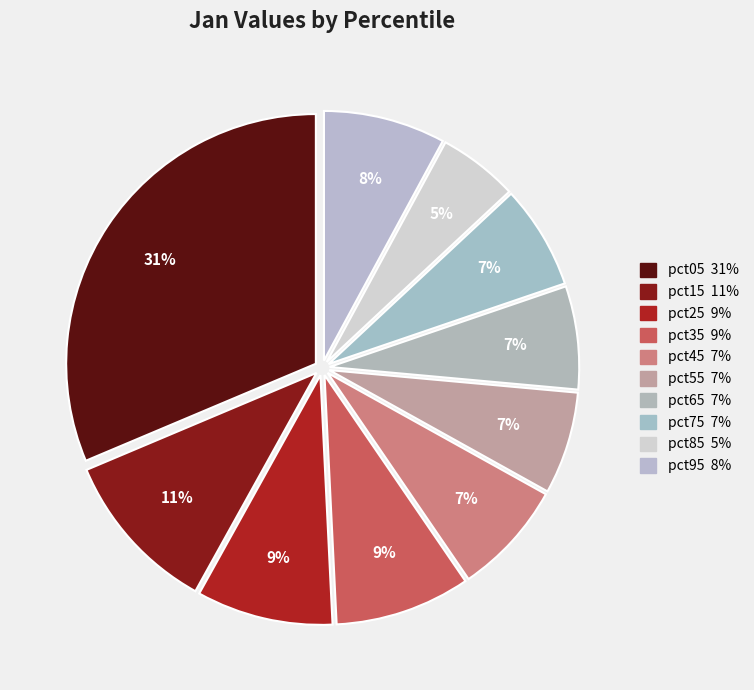

How many slices are in this pie chart?

10